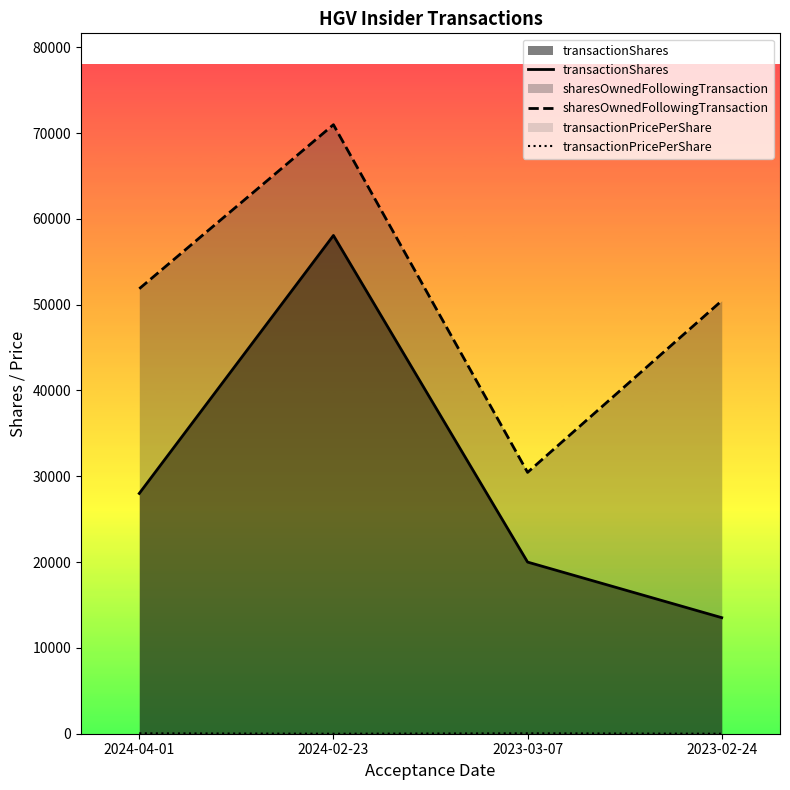

What is the sum of all transactionShares values?

119586.0